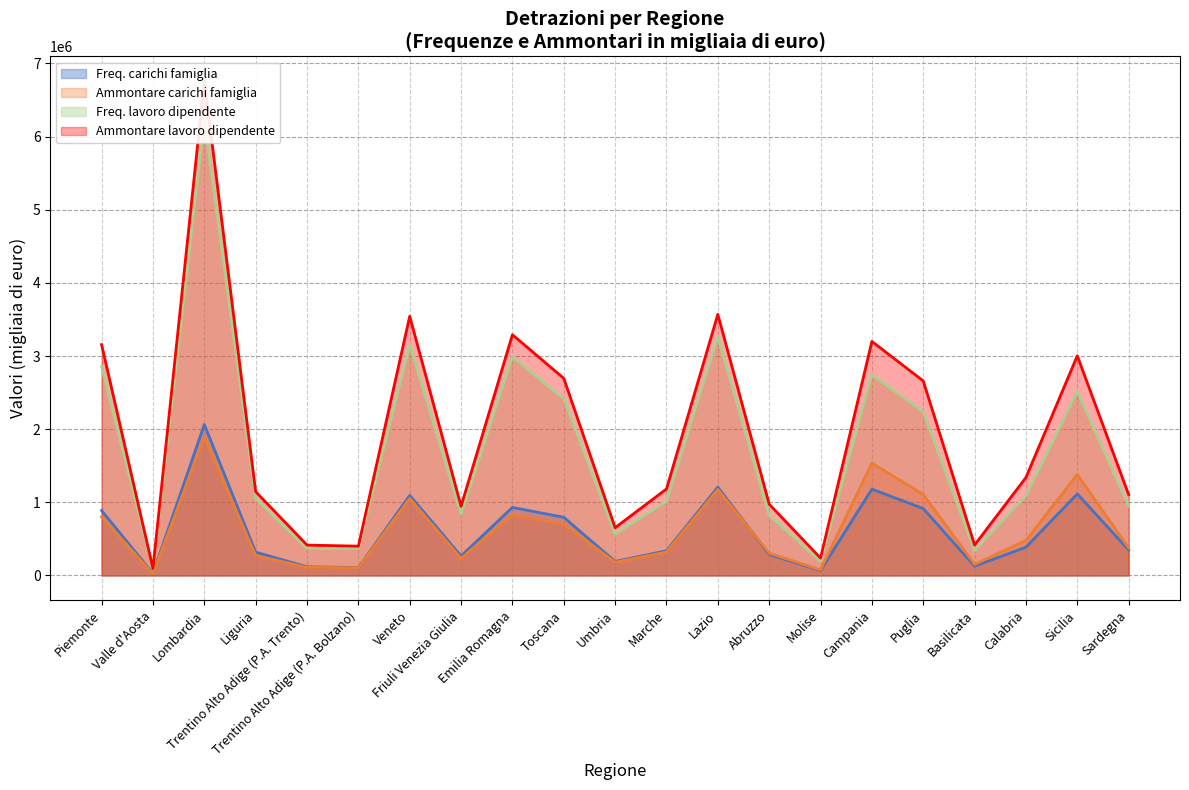

What is the lowest value of the Ammontare carichi famiglia series?

23322